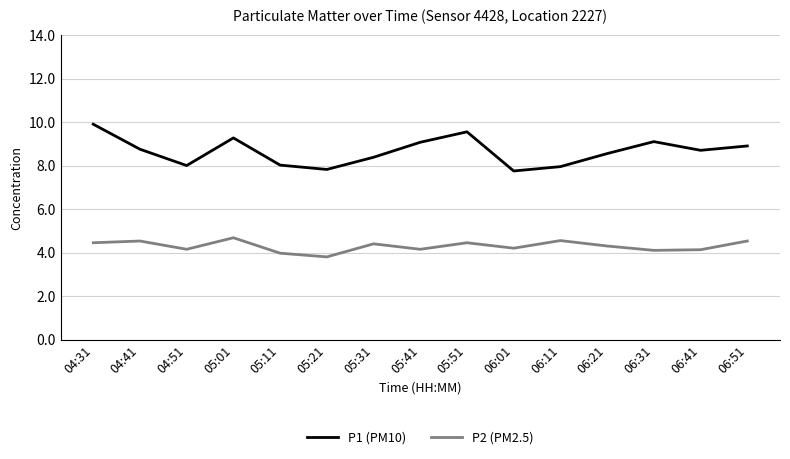

What is the difference between the P1 (PM10) values at 06:31 and 05:11?

1.1